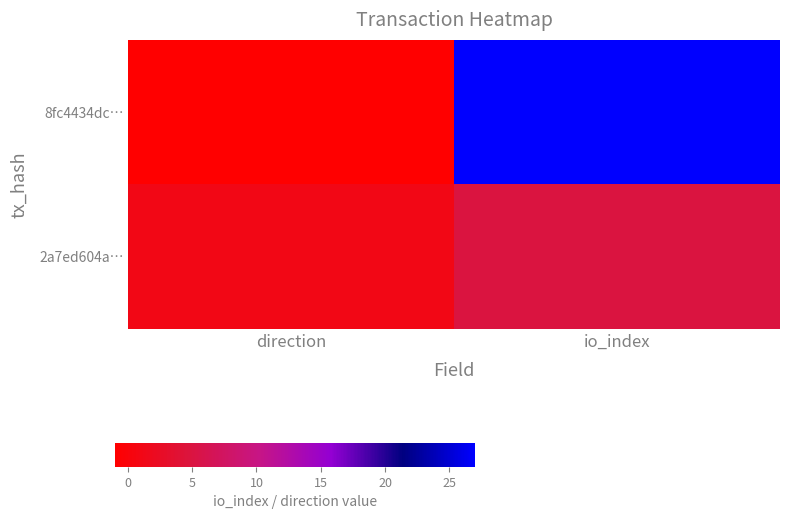

What is the difference between the highest and lowest values at direction?

2